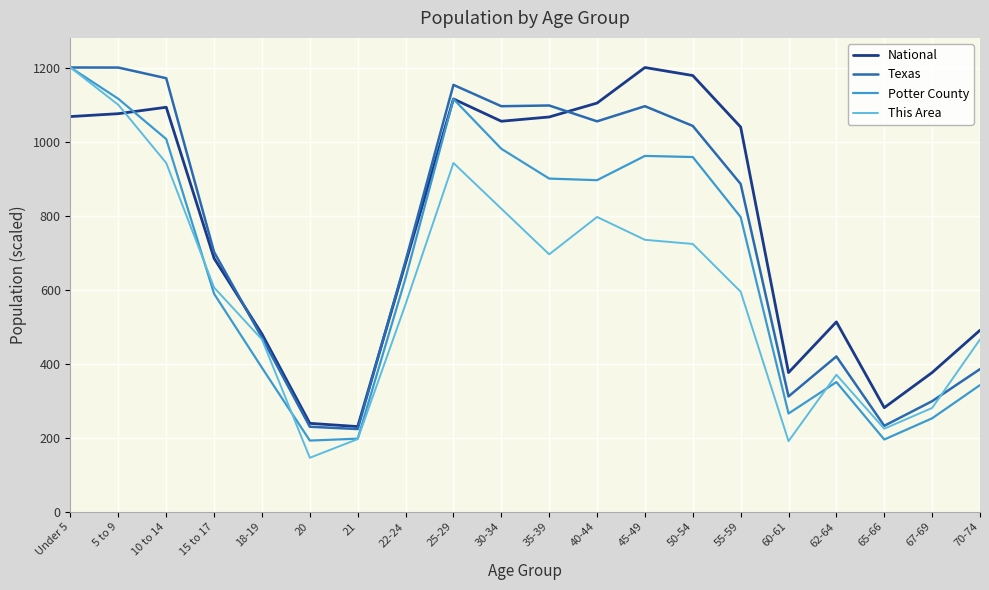

What is the greatest value displayed?

1200.0